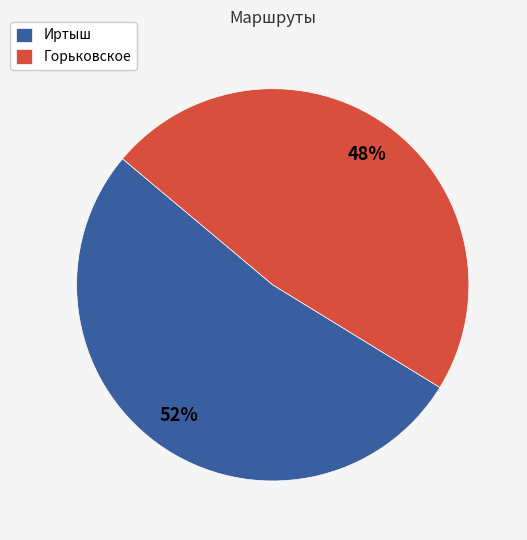

Approximately how many times larger is the value at Иртыш compared to Горьковское?

1.1